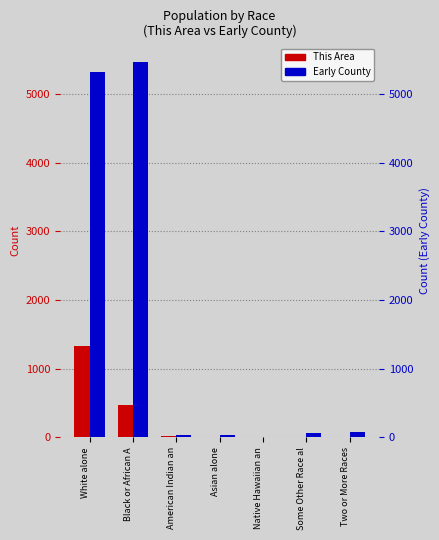

Are the bars grouped side by side (vs. stacked)?

Yes